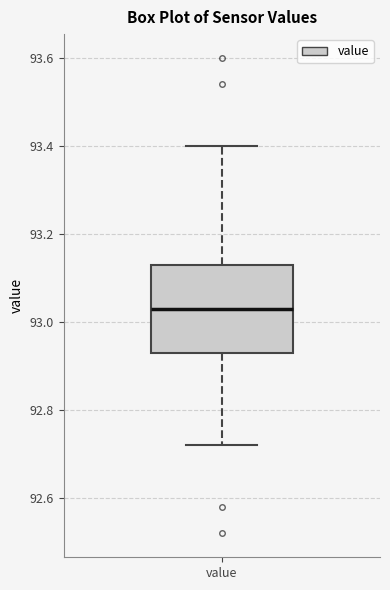

Where does the upper whisker of the box for value end on the y-axis? The values are not printed on the chart, so give them approximately, as read against the axis.

93.40